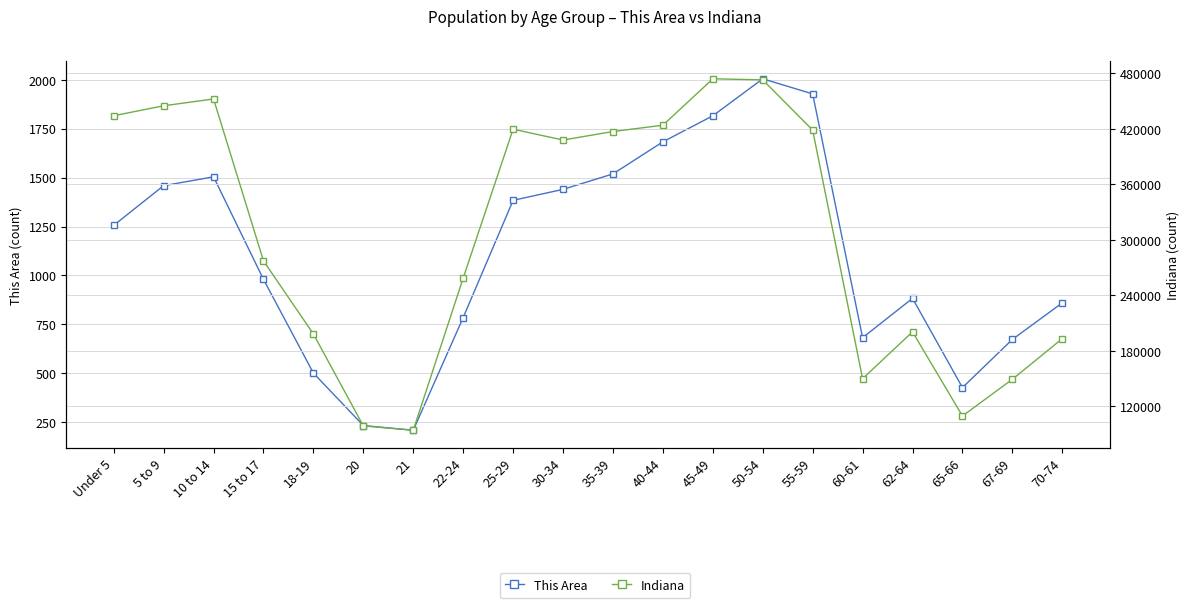

Rank the categories by This Area value from highest to lowest.

50-54, 55-59, 45-49, 40-44, 35-39, 10 to 14, 5 to 9, 30-34, 25-29, Under 5, 15 to 17, 62-64, 70-74, 22-24, 60-61, 67-69, 18-19, 65-66, 20, 21